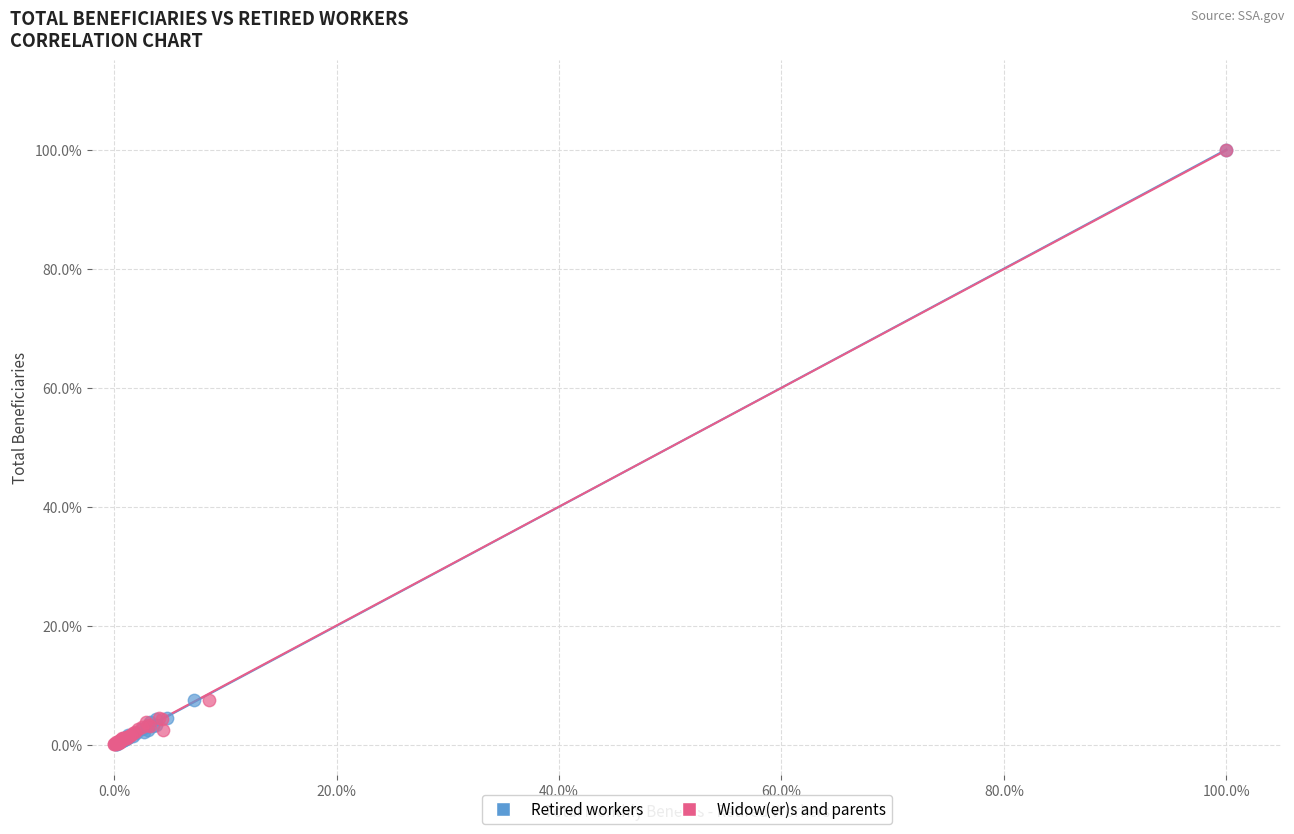

What are all the series names shown in the legend?

Retired workers, Widow(er)s and parents